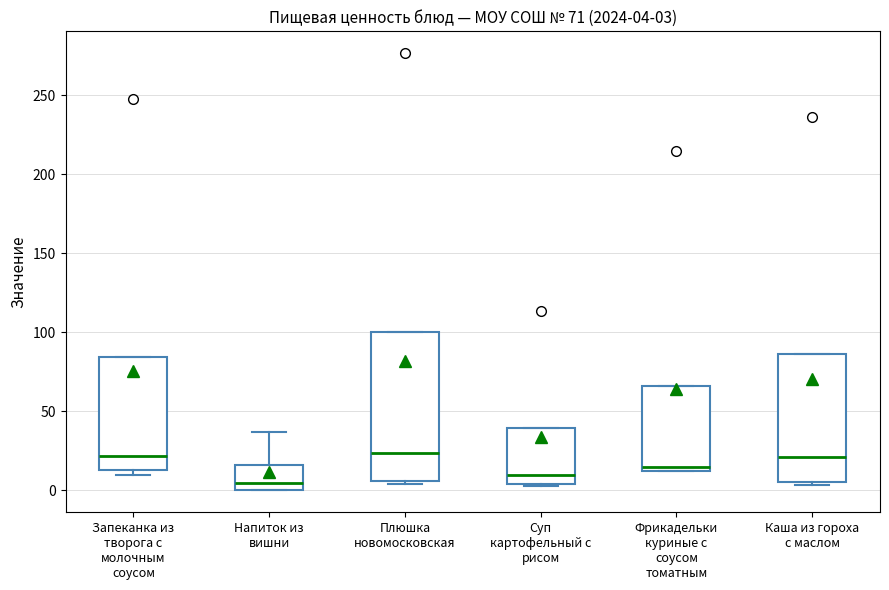

Comparing the boxes themselves (not the whiskers), which one is the tallest?

Плюшка новомосковская